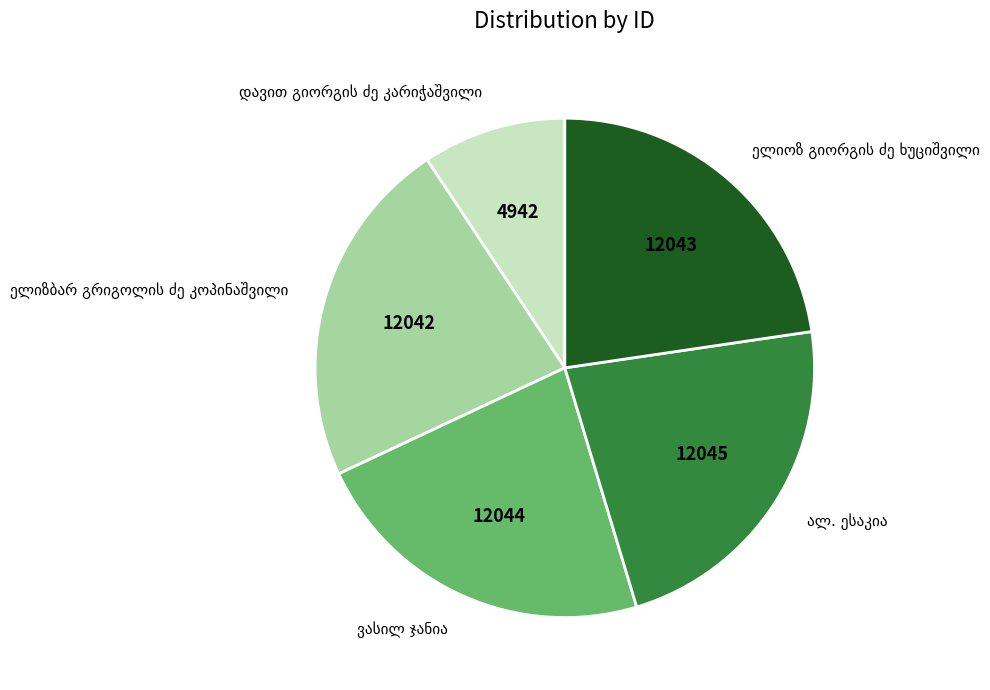

Does any single category account for the majority?

No